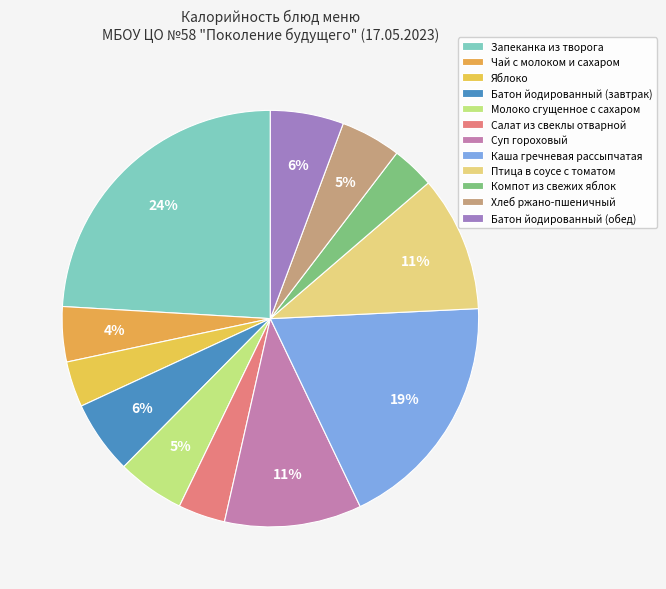

Does any single category account for the majority?

No